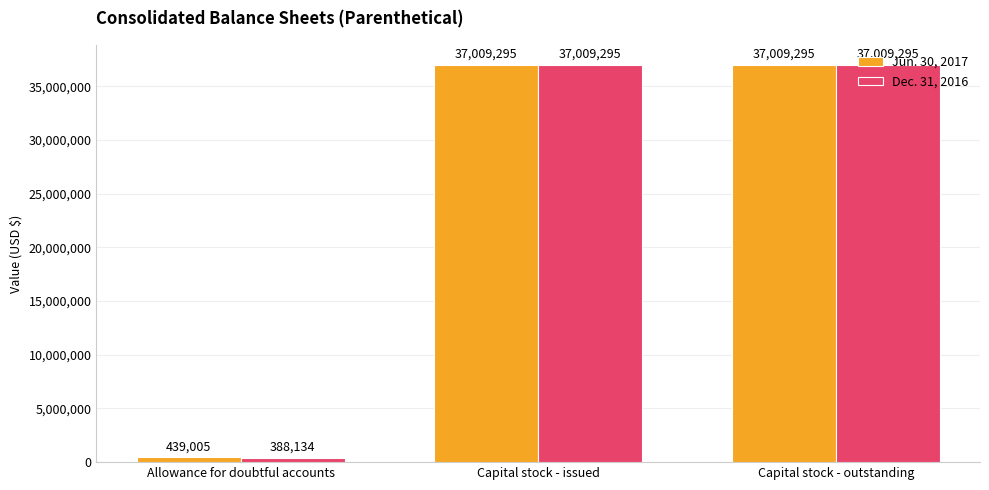

True or false: Dec. 31, 2016 has a value of 57046714 at Capital stock - outstanding.

False